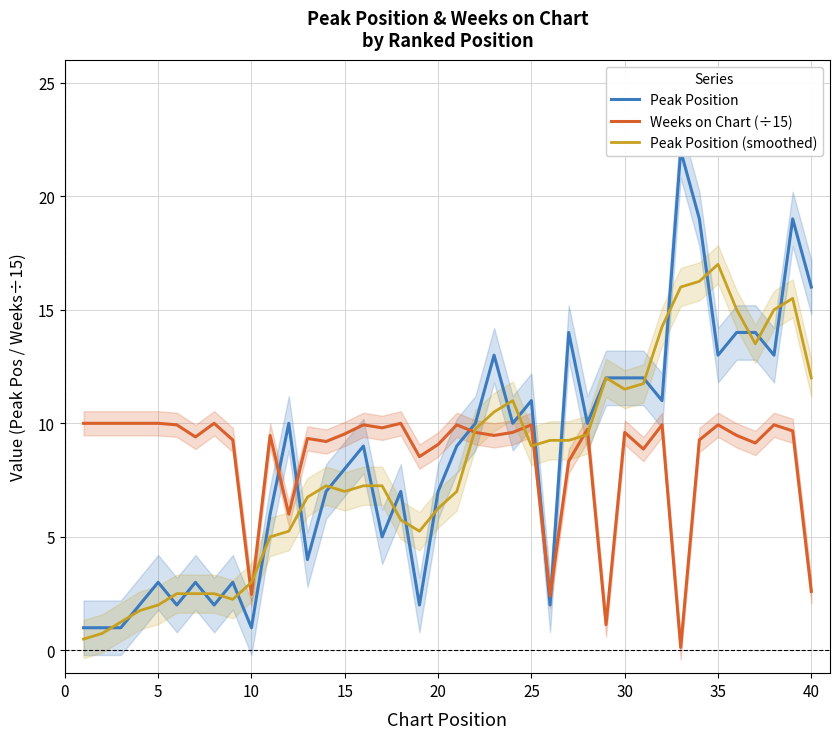

How many lines are shown in the chart?

3